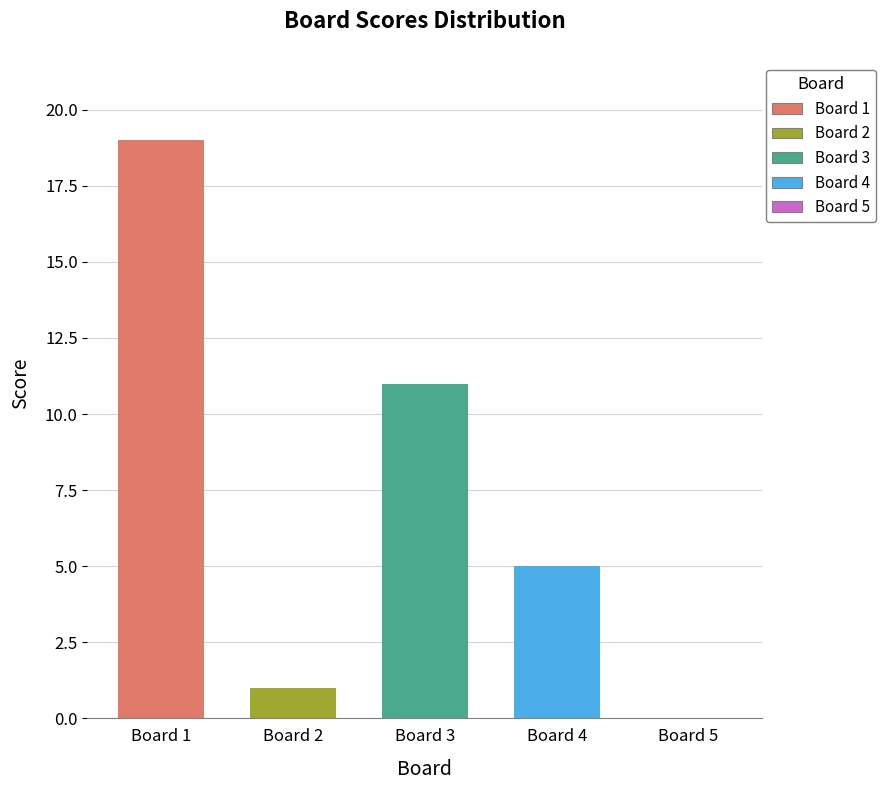

How many data points does each series have?

5